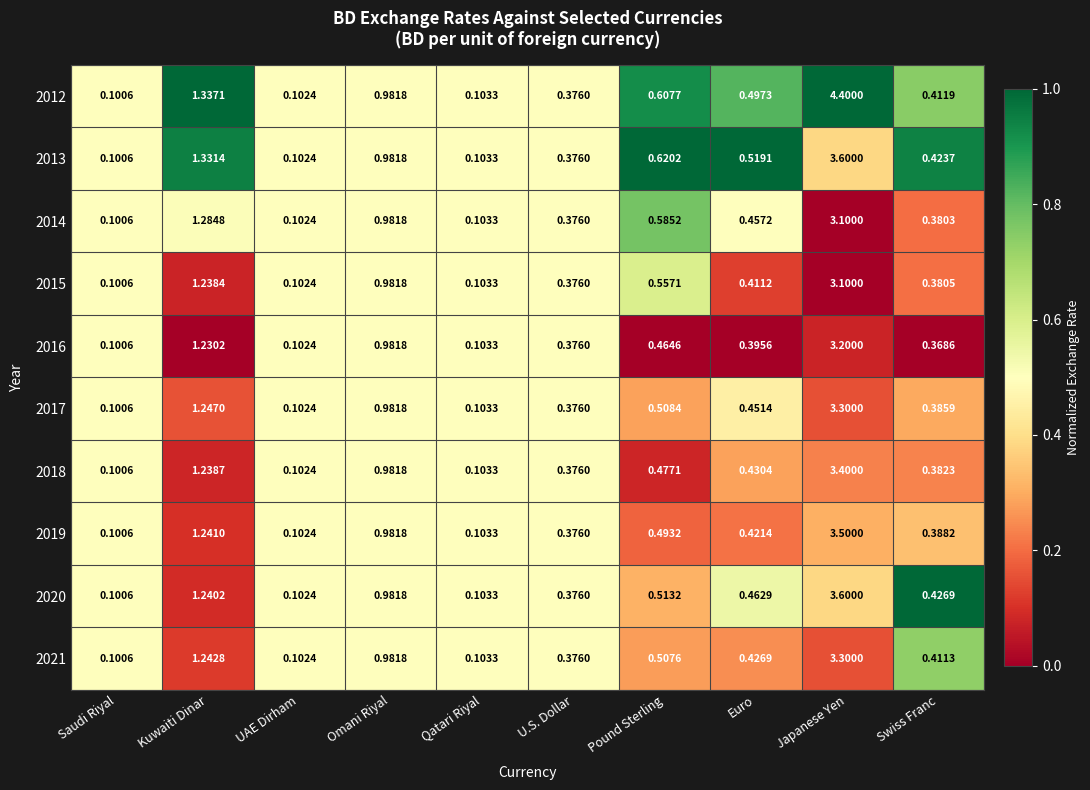

Which series has the largest total across all categories?

2012